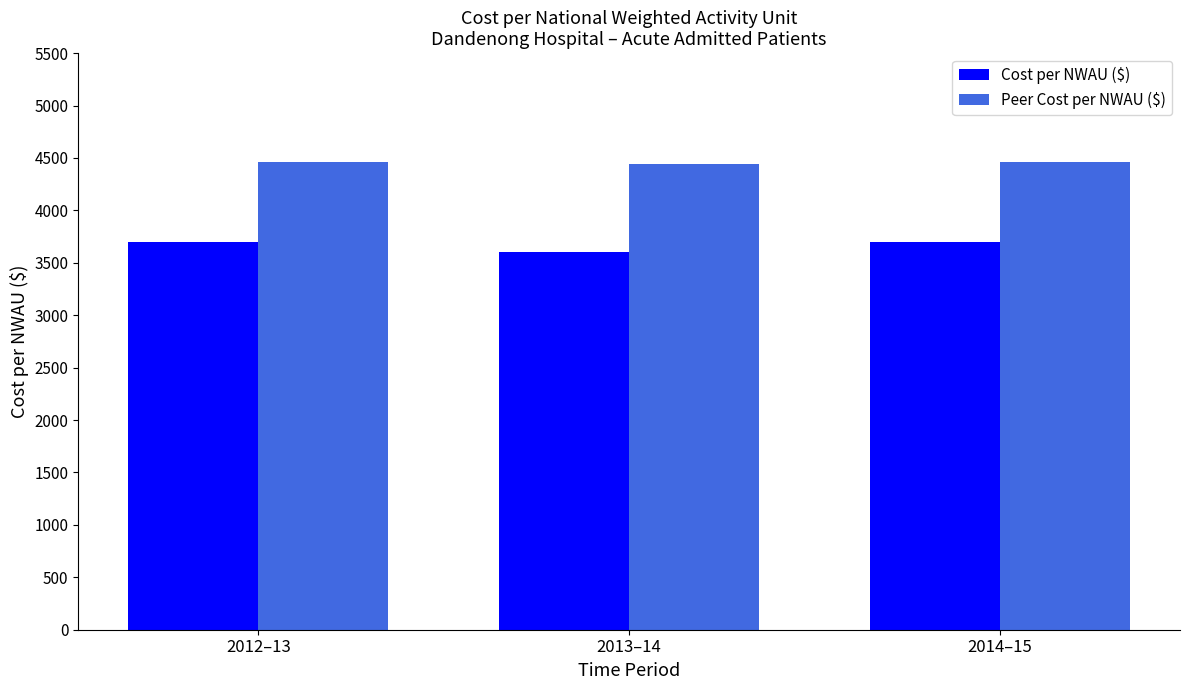

What position from the right is 2014–15?

1